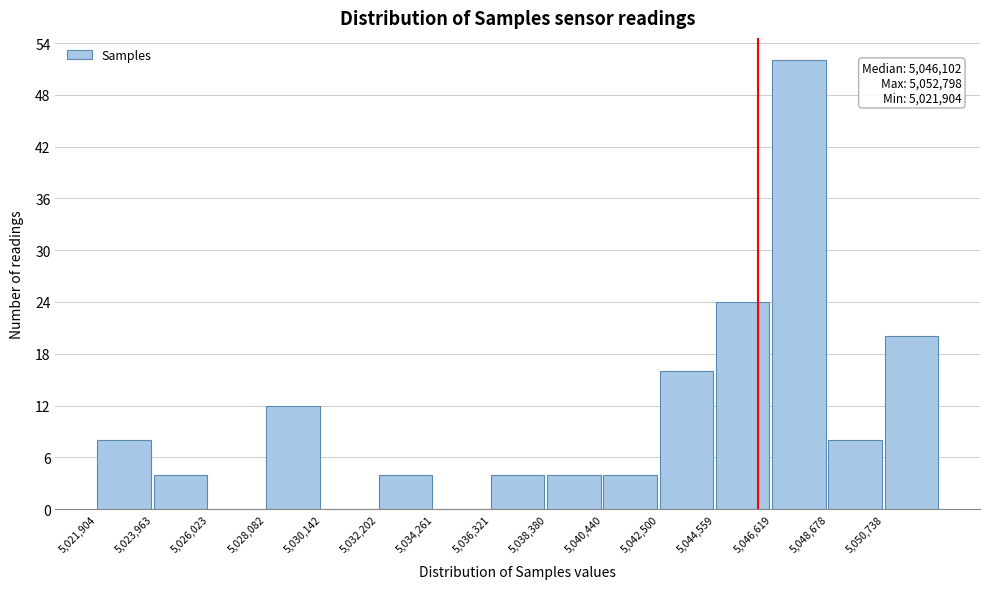

Which range on the x-axis has the tallest bar?

5046500 to 5048500